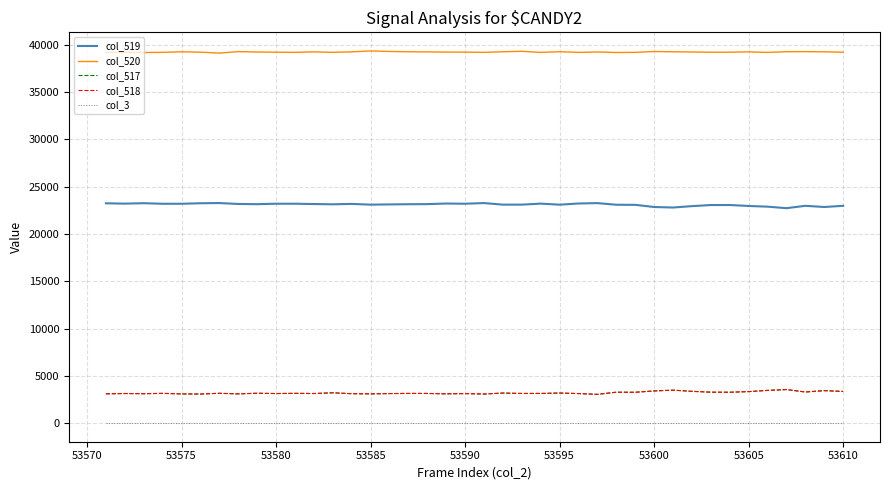

Which series has the largest total across all categories?

col_520